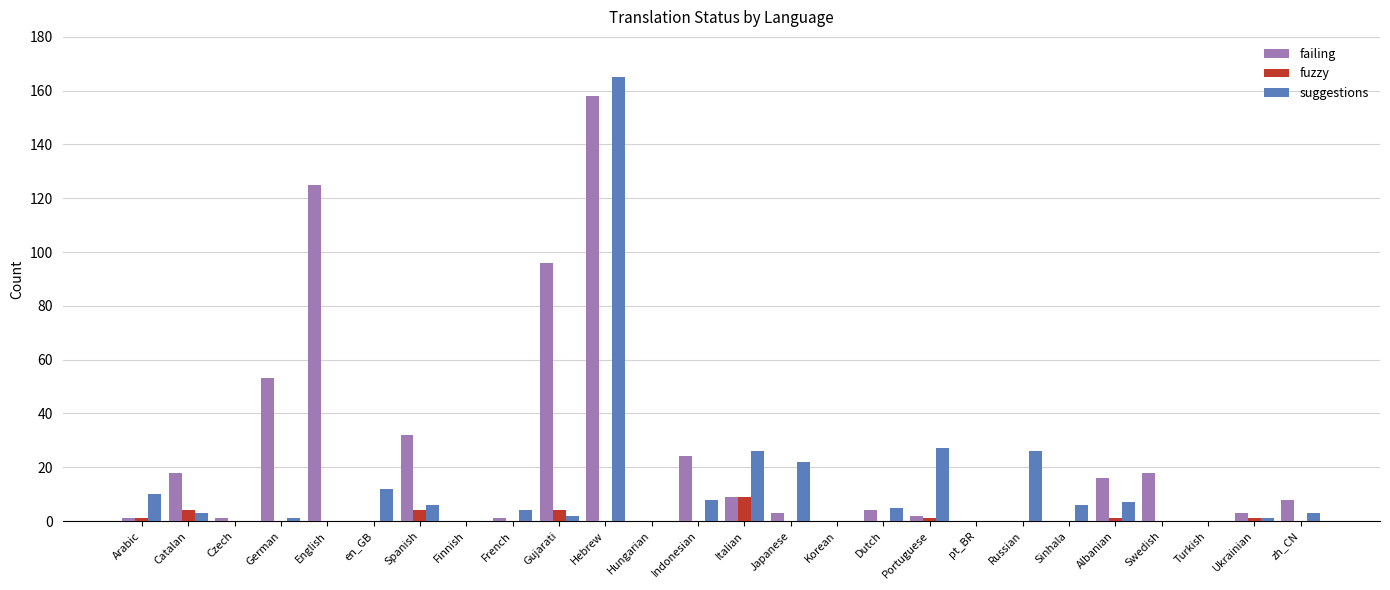

The value of suggestions at Hebrew is 165. True or false?

True